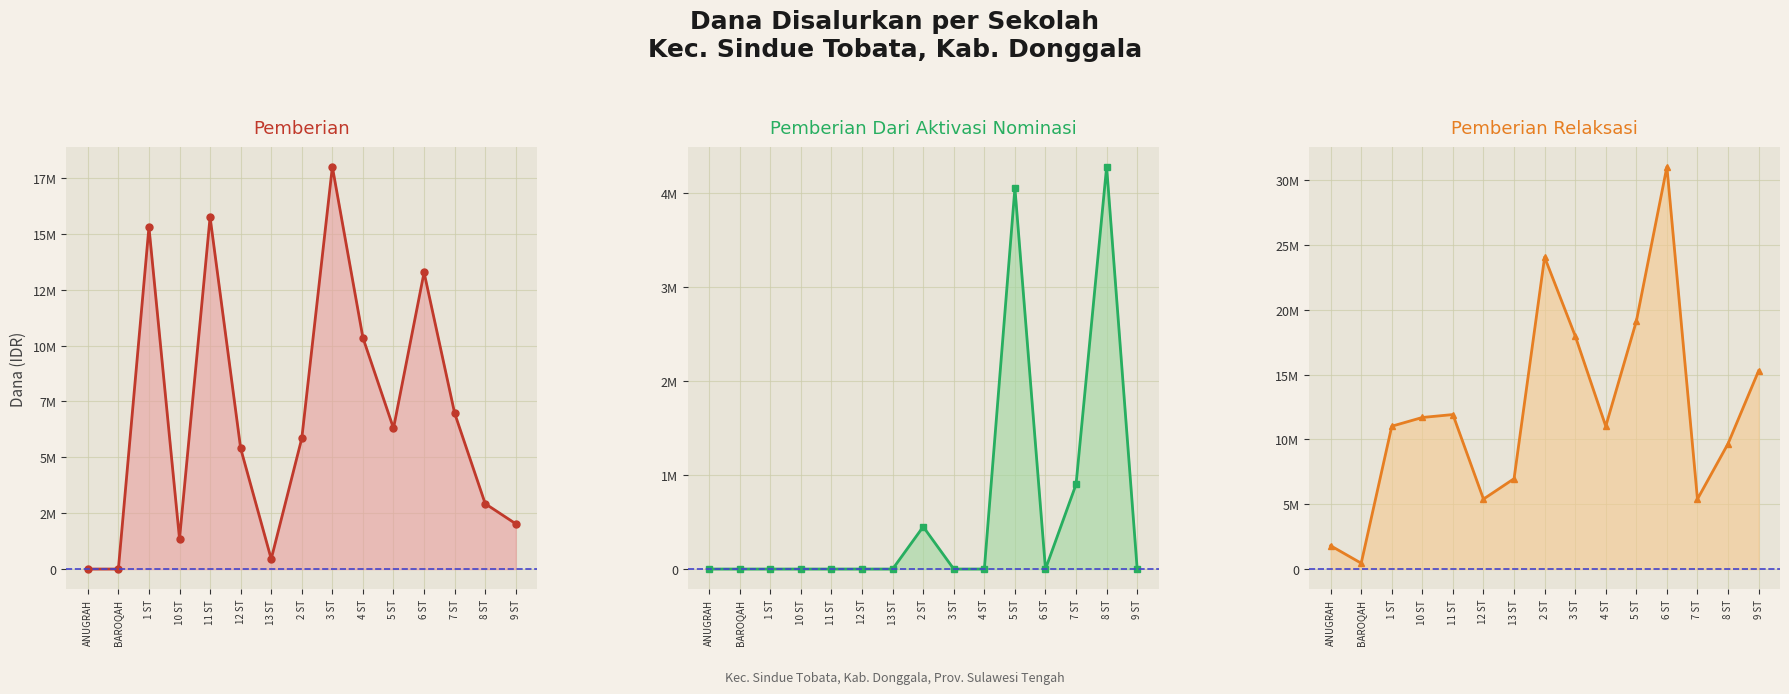

What value does the Pemberian Relaksasi series have at 9 ST, to the nearest 100?

15300000